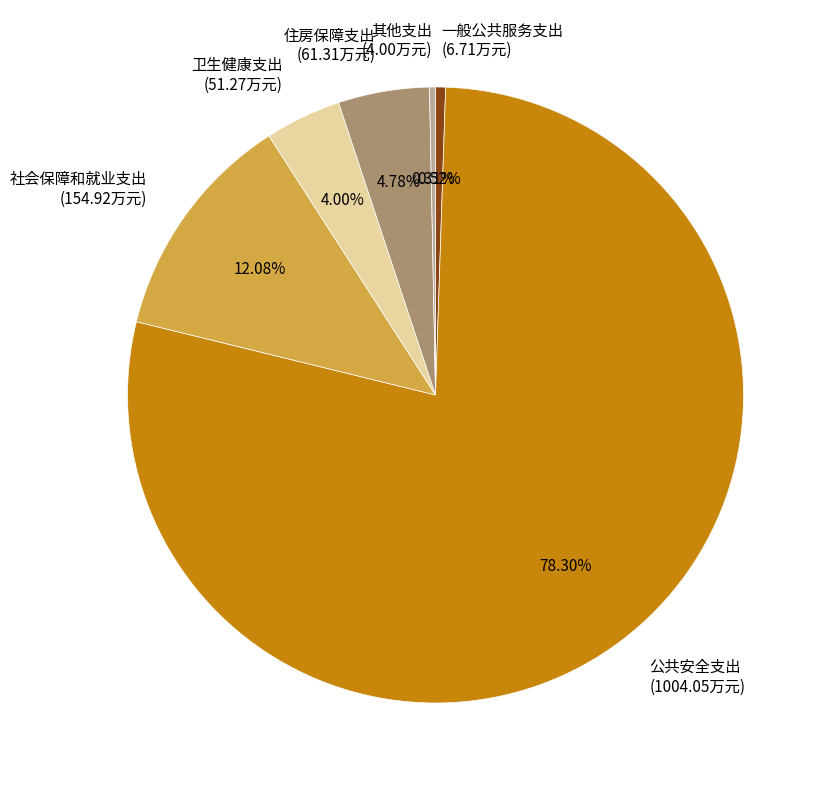

To the nearest percent, what portion does 一般公共服务支出 represent?

1%